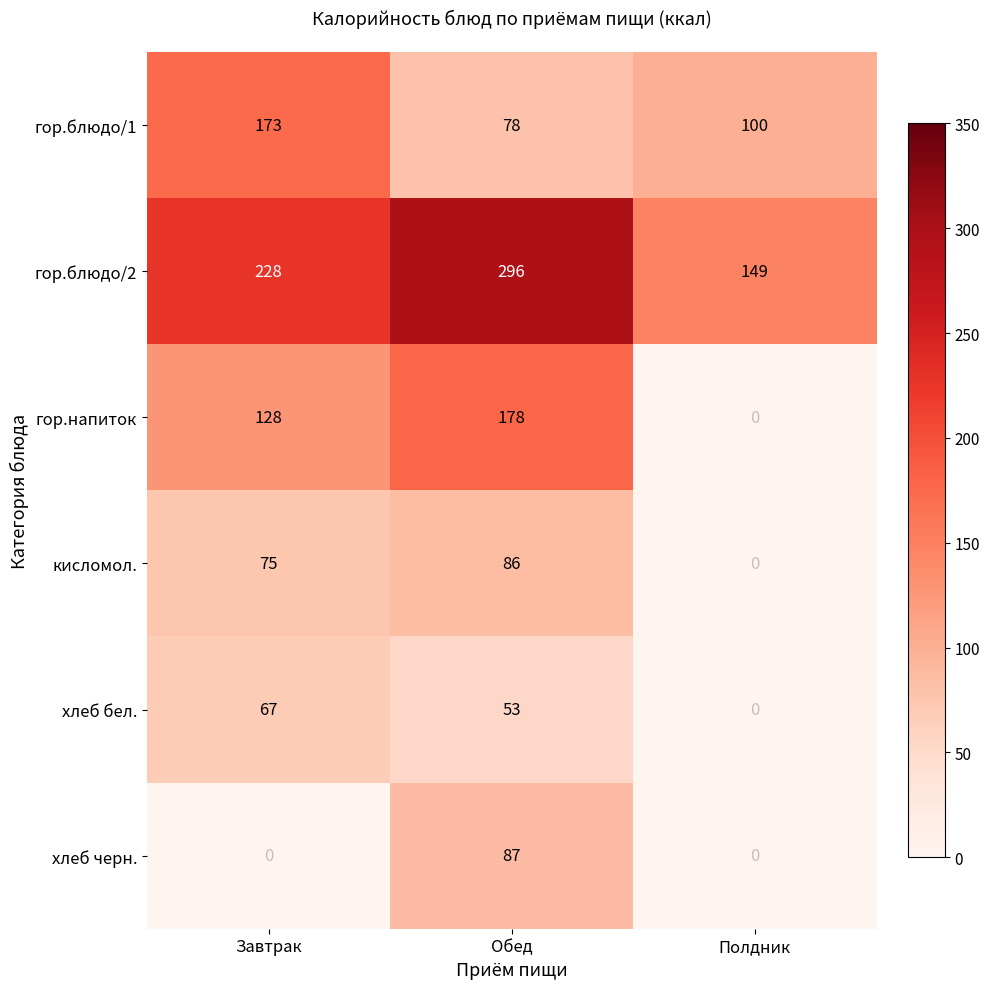

Where does the гор.блюдо/1 series first go above 100?

Завтрак